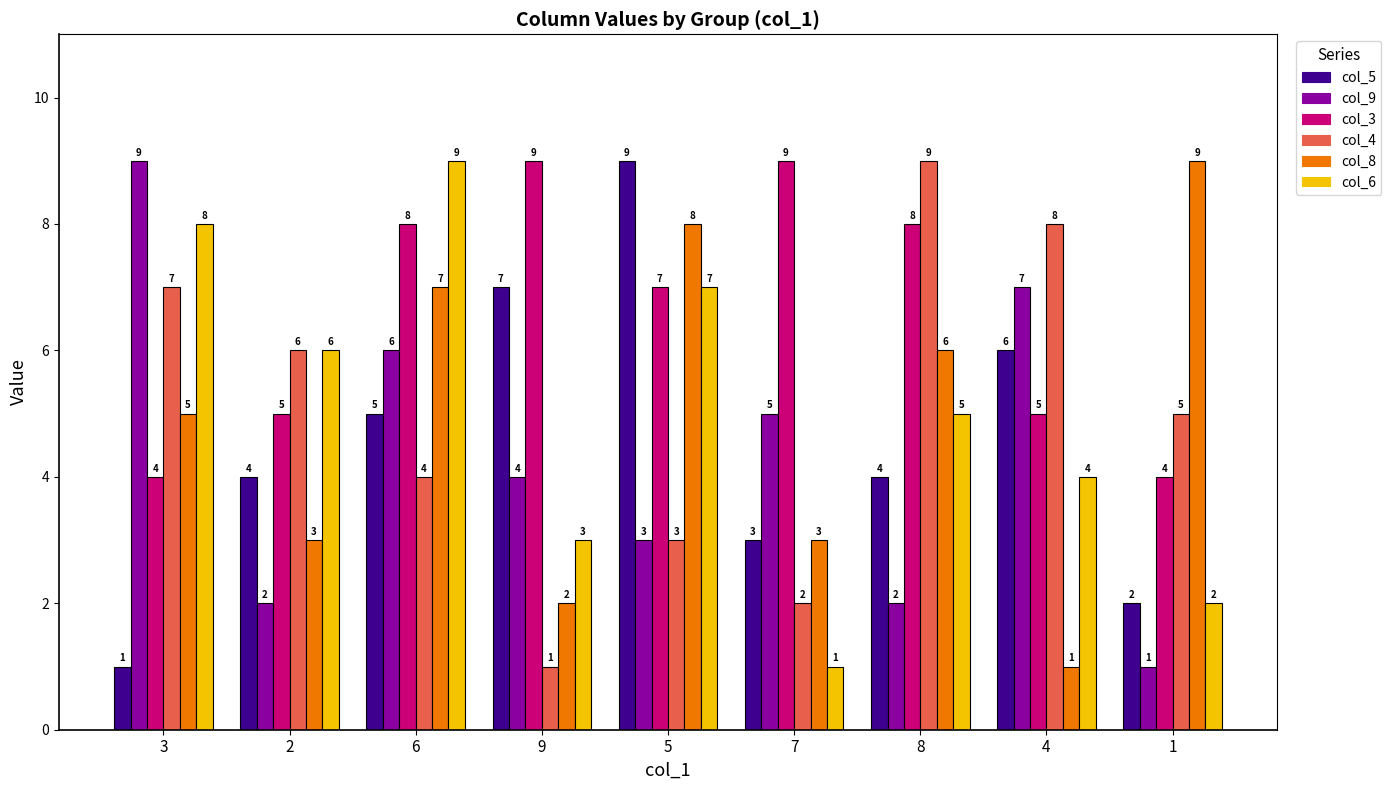

The col_6 series shows 5 at 8. True or false?

True